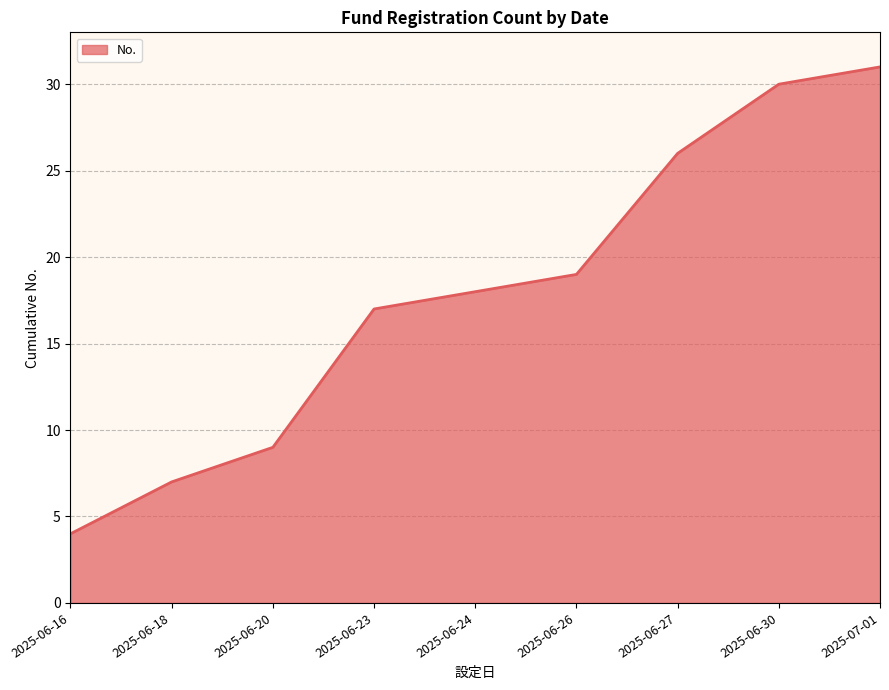

Does the chart have visible grid lines?

Yes